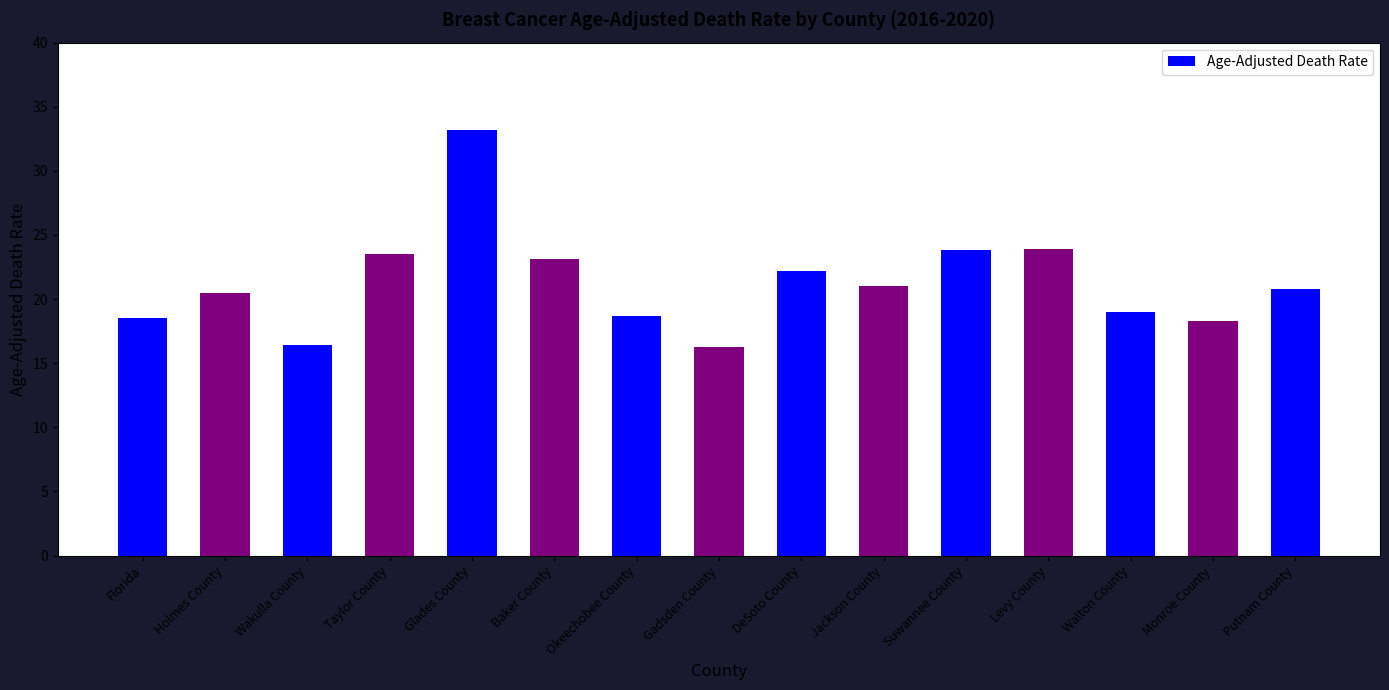

What is the maximum value shown in the chart?

33.2